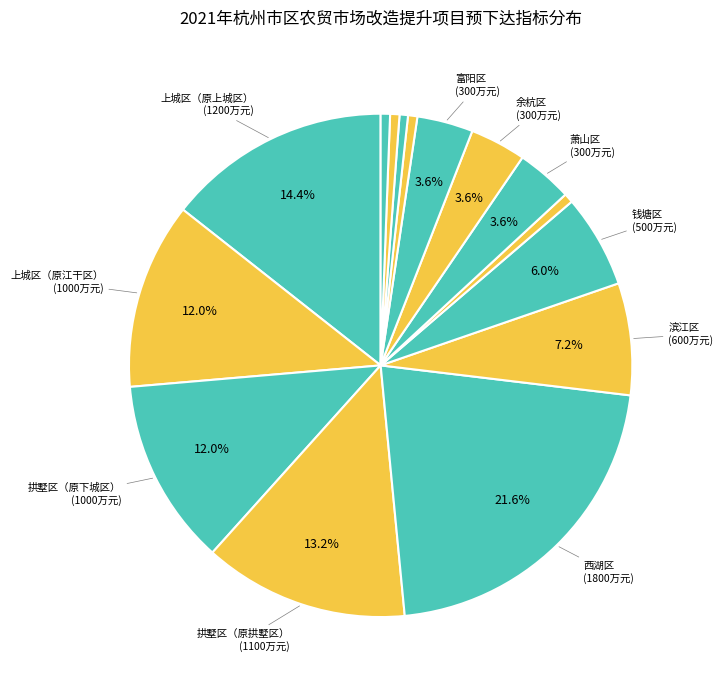

How many segments does this pie chart have?

15